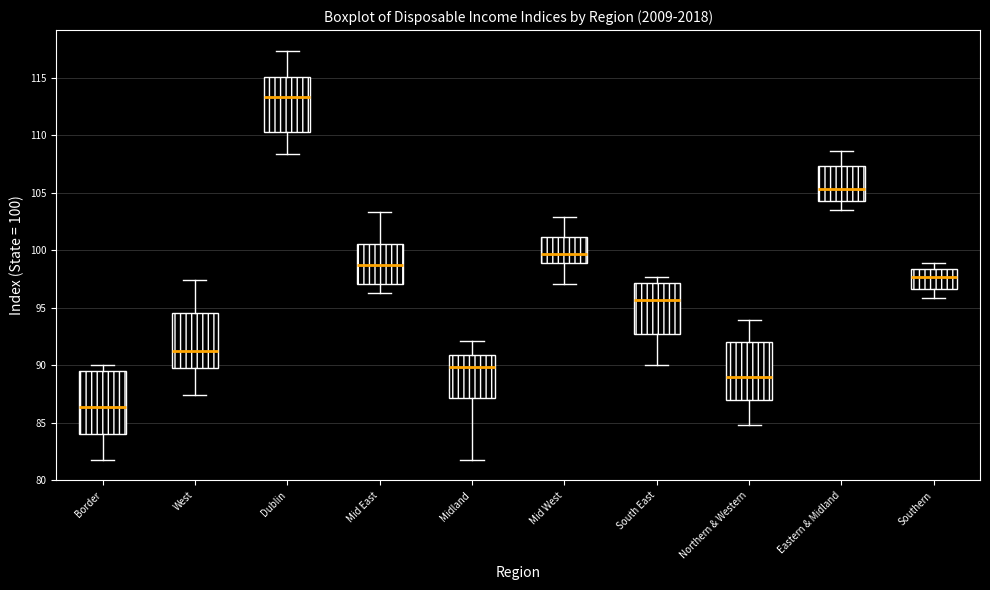

Where does the lower whisker of the box for Mid East end on the y-axis? The values are not printed on the chart, so give them approximately, as read against the axis.

96.5